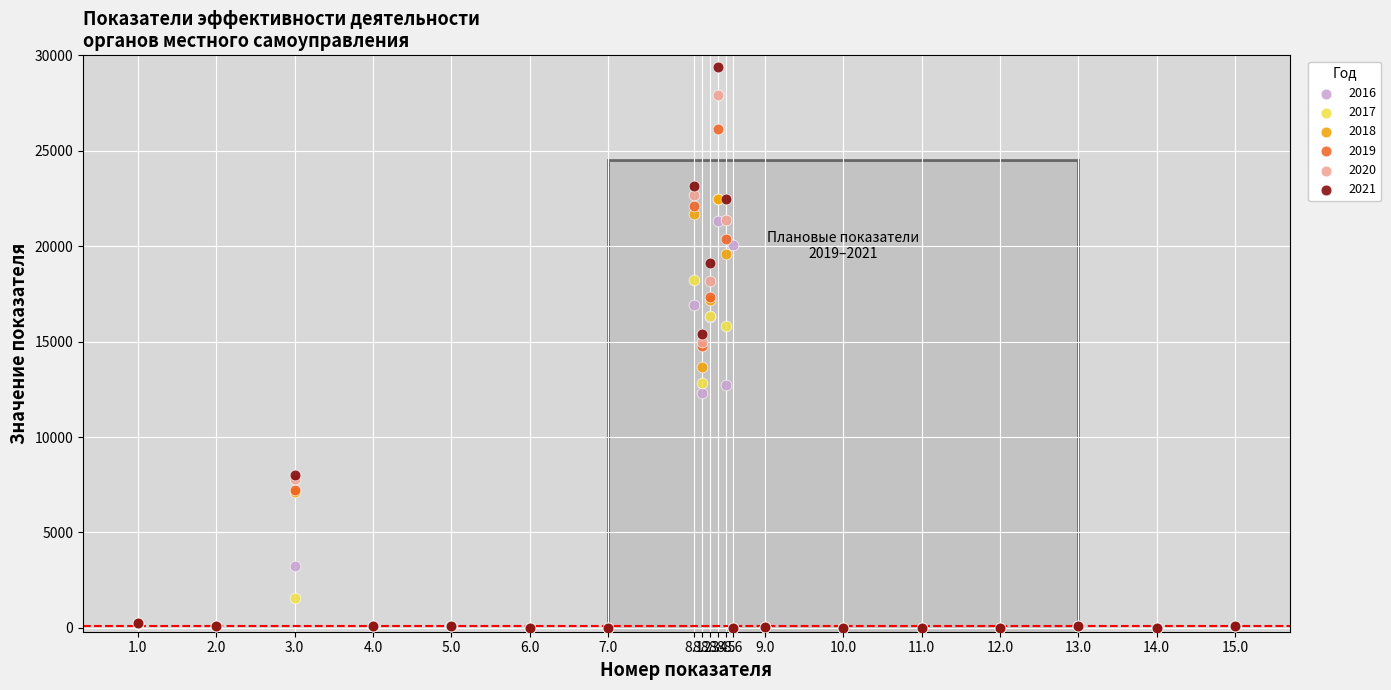

In the 2018 series, what Y value is closest to 11248?

13694.5